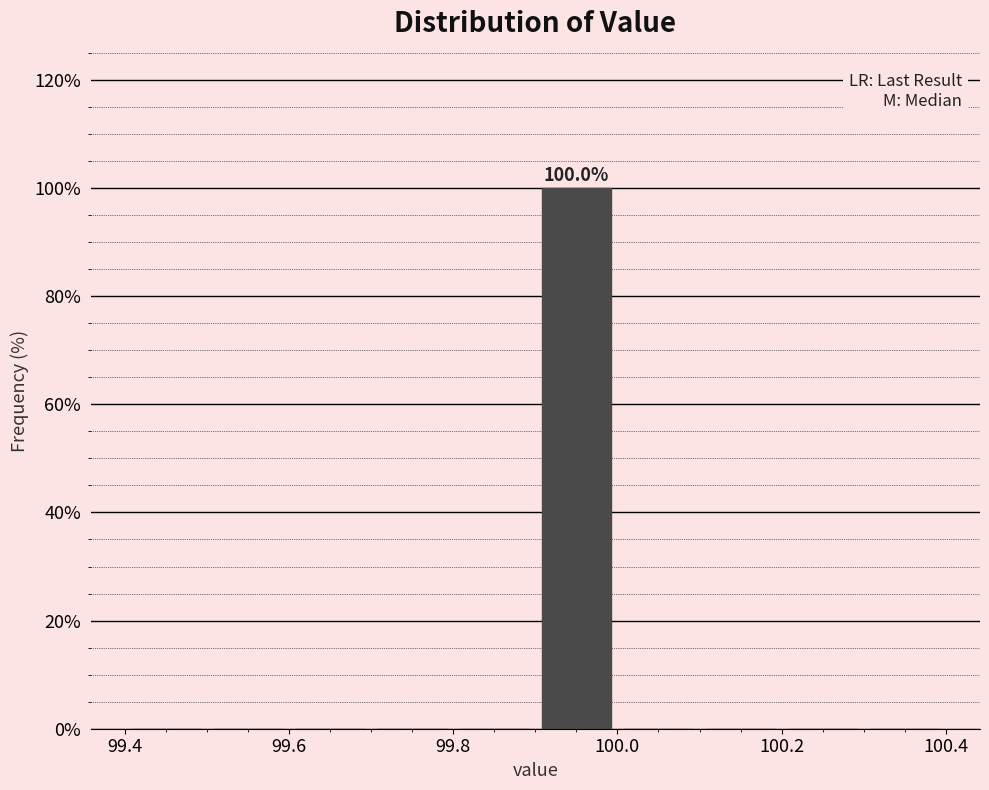

Over which range of the x-axis is the bar tallest?

99.9 to 100.0